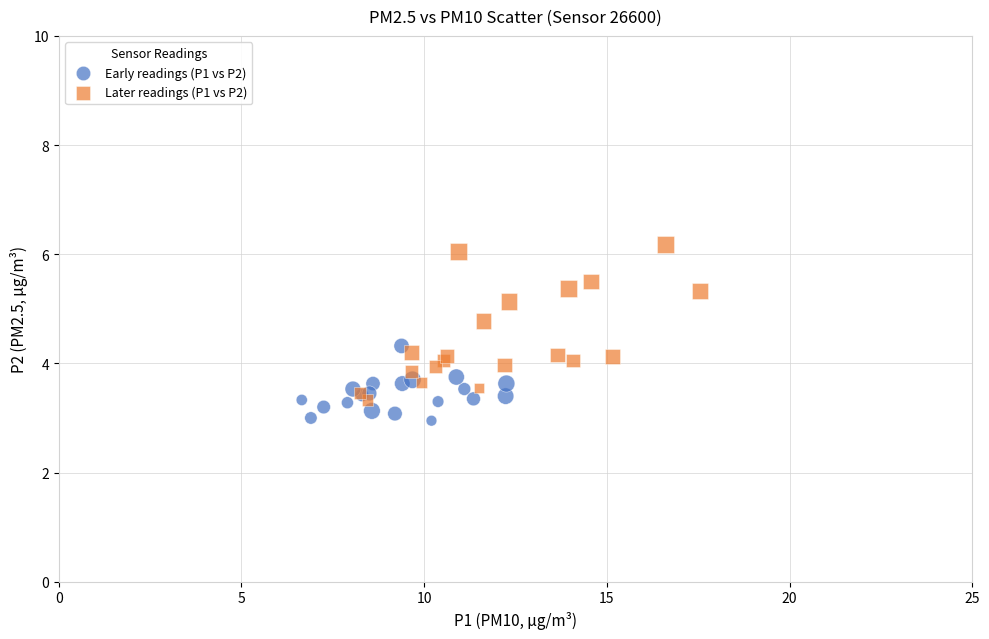

What are all the series names shown in the legend?

Early readings (P1 vs P2), Later readings (P1 vs P2)